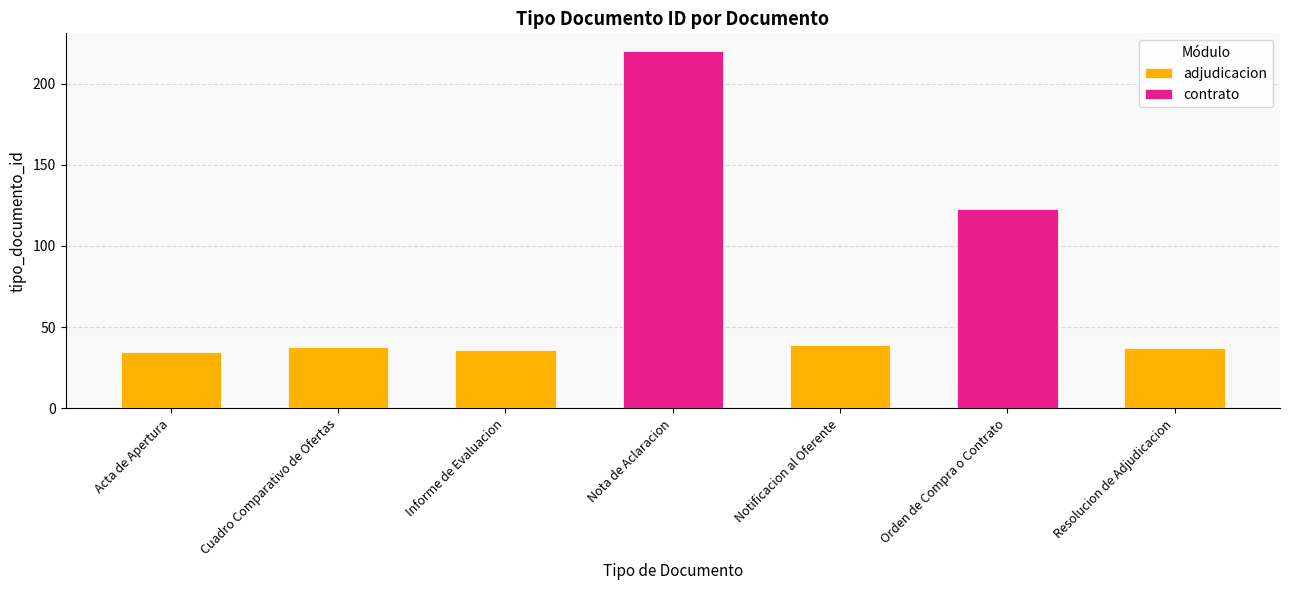

What is the label of the 4th bar from the right?

Nota de Aclaracion